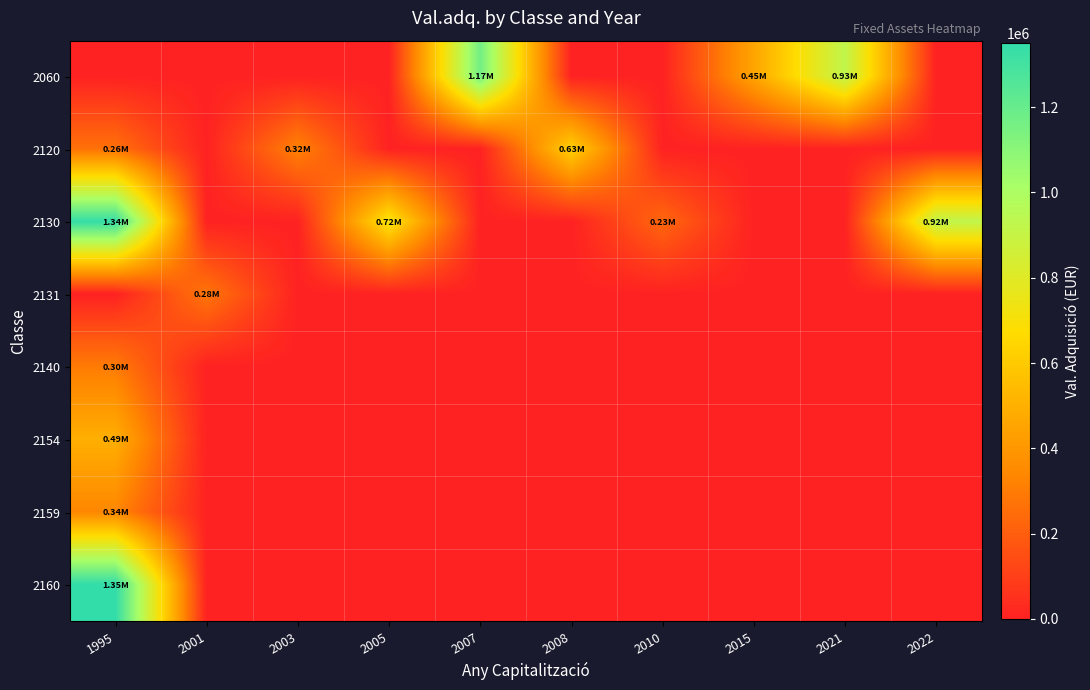

Reading right to left, transcribe all the data shown in this chart.

2060: 2022=0.0	2021=926277.2	2015=451087.0	2010=0.0	2008=0.0	2007=1168086.6	2005=0.0	2003=0.0	2001=0.0	1995=0.0
2120: 2022=0.0	2021=0.0	2015=0.0	2010=0.0	2008=625144.6	2007=0.0	2005=0.0	2003=321713.0	2001=0.0	1995=263561.3
2130: 2022=923439.6	2021=0.0	2015=0.0	2010=230465.0	2008=0.0	2007=0.0	2005=718824.6	2003=0.0	2001=0.0	1995=1340398.8
2131: 2022=0.0	2021=0.0	2015=0.0	2010=0.0	2008=0.0	2007=0.0	2005=0.0	2003=0.0	2001=280004.2	1995=0.0
2140: 2022=0.0	2021=0.0	2015=0.0	2010=0.0	2008=0.0	2007=0.0	2005=0.0	2003=0.0	2001=0.0	1995=297957.8
2154: 2022=0.0	2021=0.0	2015=0.0	2010=0.0	2008=0.0	2007=0.0	2005=0.0	2003=0.0	2001=0.0	1995=492829.9
2159: 2022=0.0	2021=0.0	2015=0.0	2010=0.0	2008=0.0	2007=0.0	2005=0.0	2003=0.0	2001=0.0	1995=336909.4
2160: 2022=0.0	2021=0.0	2015=0.0	2010=0.0	2008=0.0	2007=0.0	2005=0.0	2003=0.0	2001=0.0	1995=1350183.4